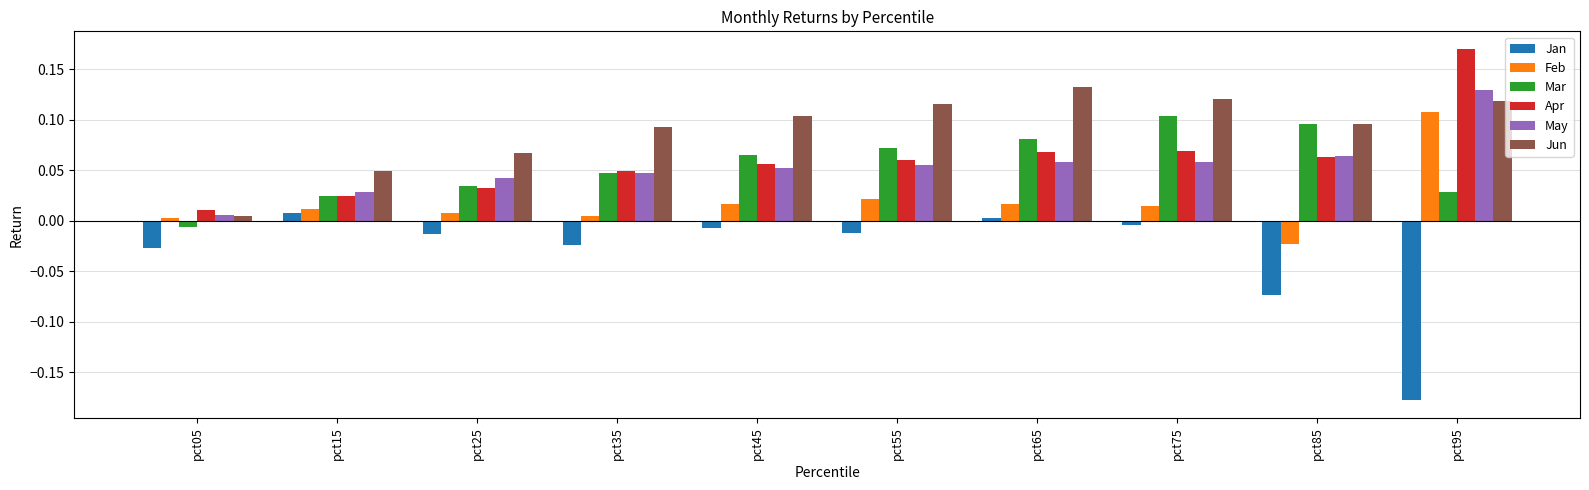

What is the sum of all Apr values?

0.6